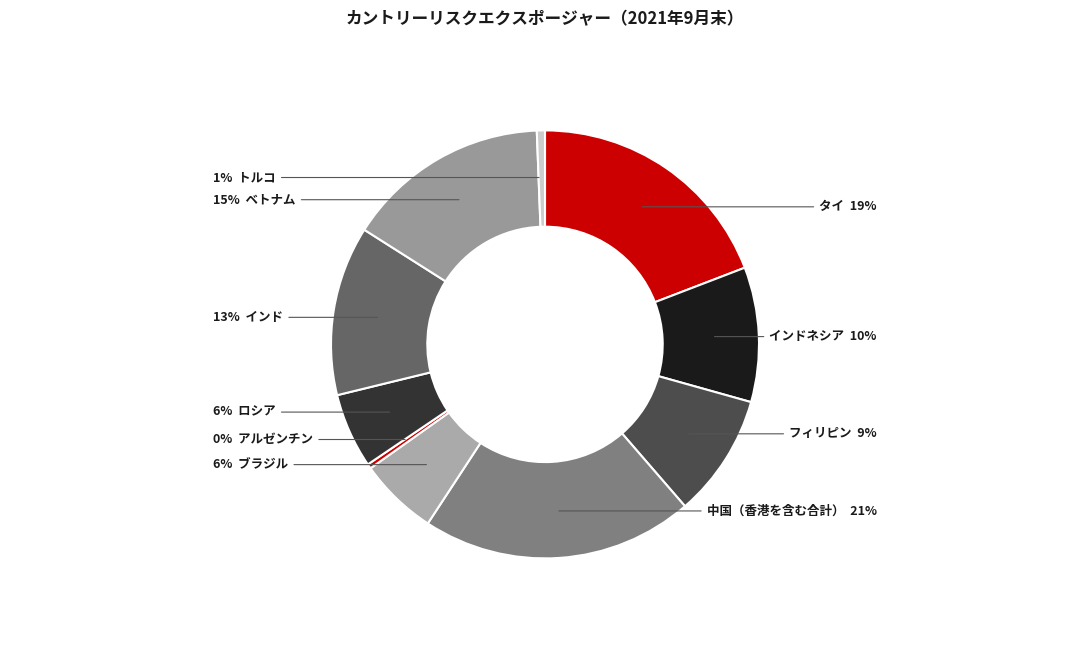

Is there a majority slice in this chart?

No